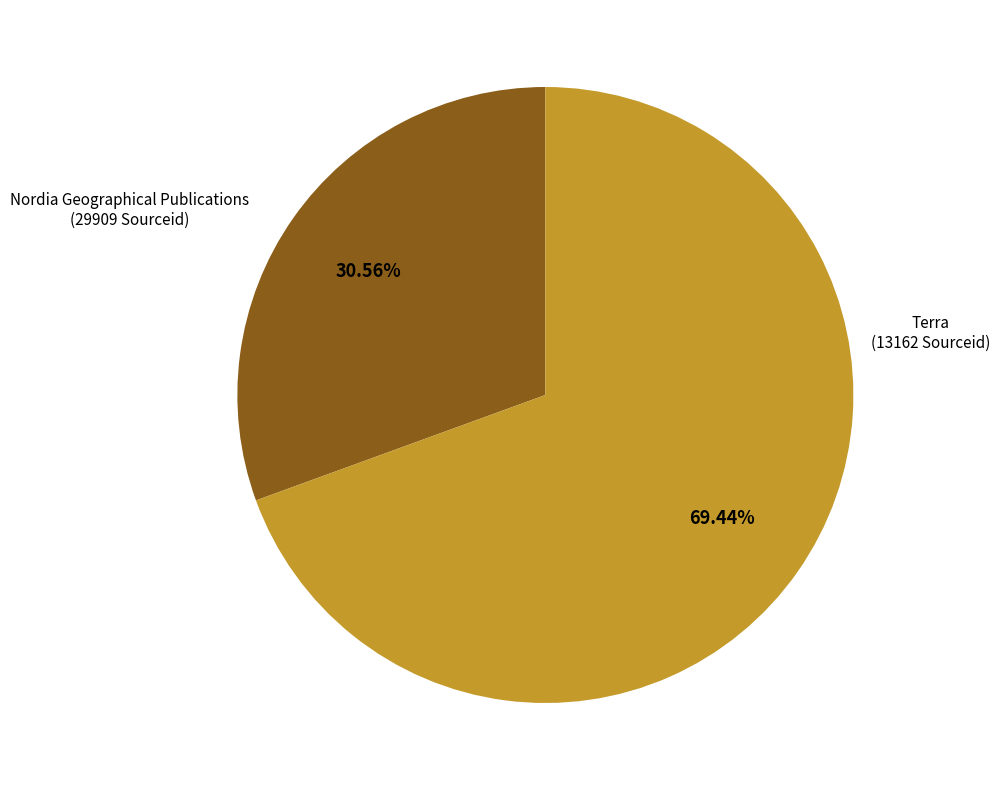

To the nearest percent, what is the average slice percentage?

50%